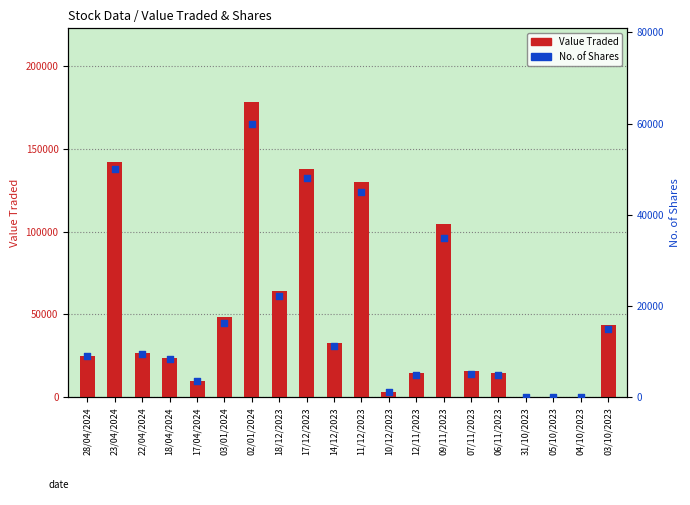

Which series has the largest Y range (max minus min)?

Value Traded